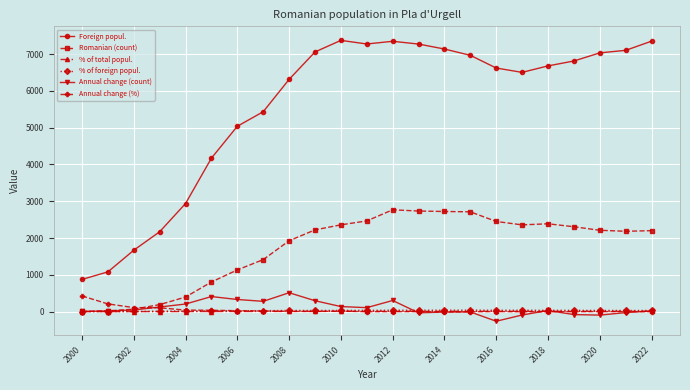

True or false: Annual change (count) has more than 1 points higher than both neighbors.

True